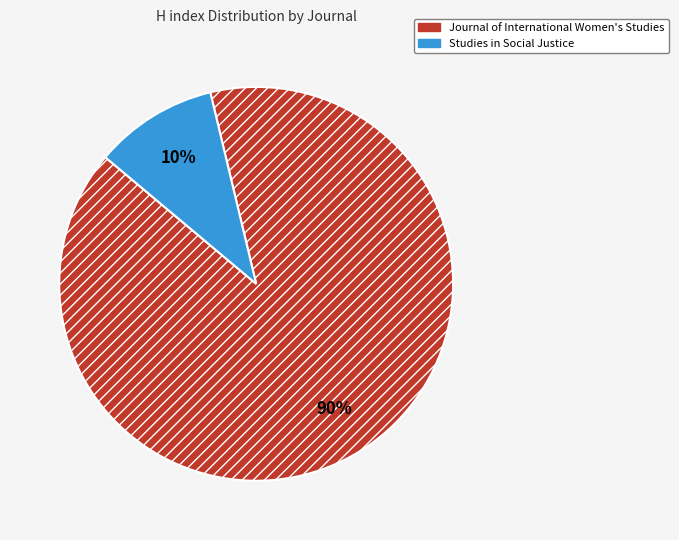

Which slice is the smallest?

Studies in Social Justice